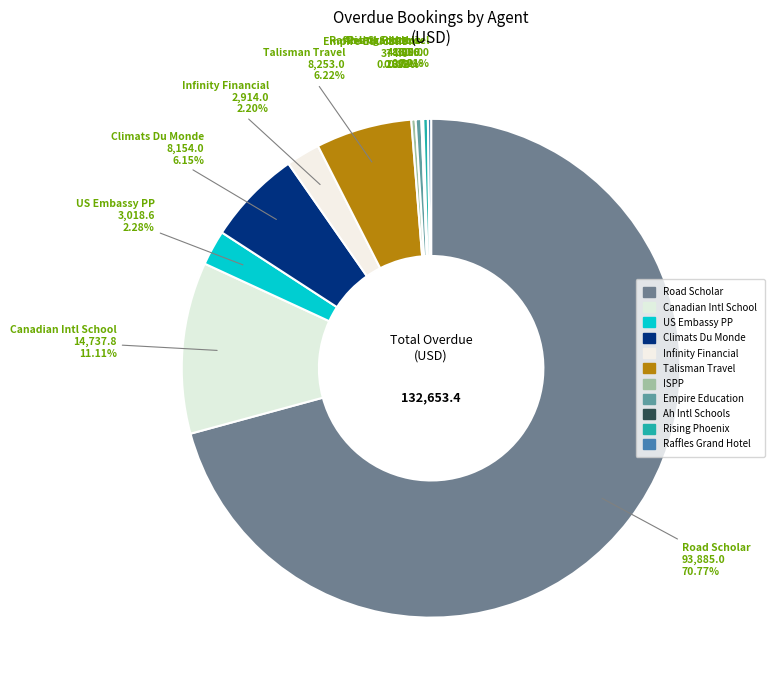

What is the largest slice in the pie chart?

Road Scholar